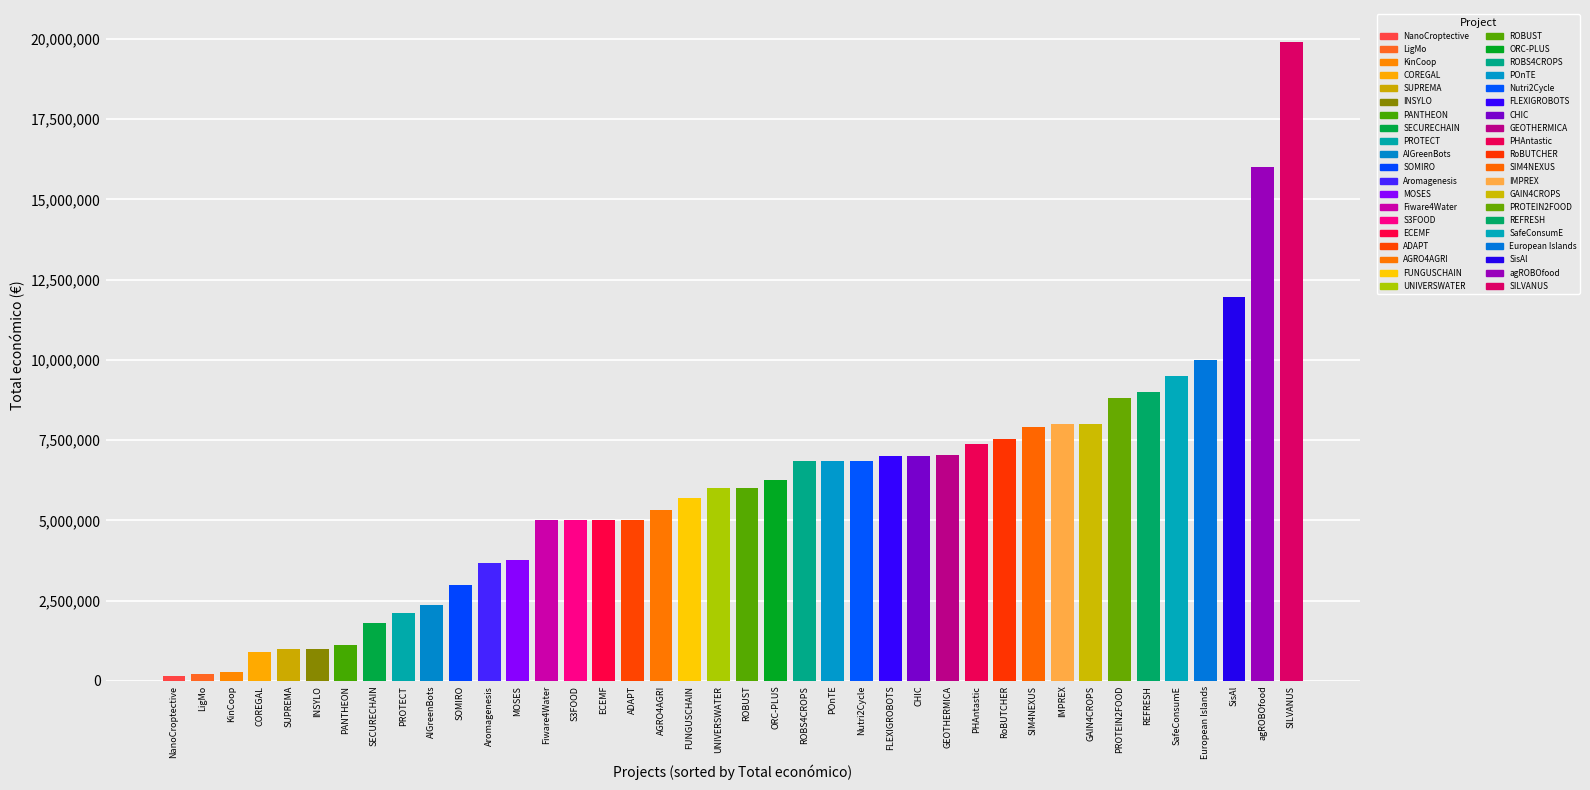

What is the change in value from COREGAL to IMPREX?

+7090581